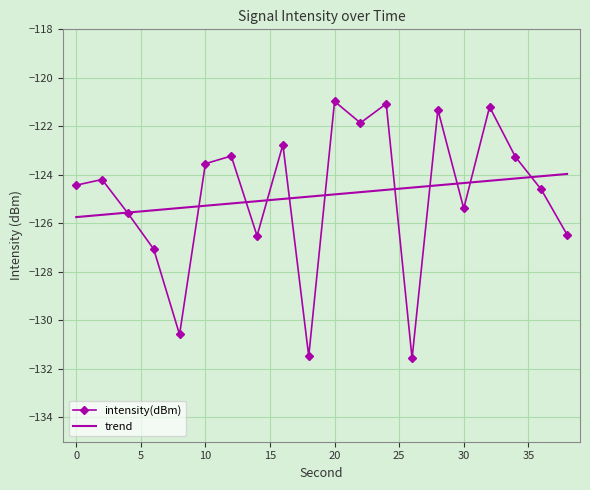

At which category does the data reach its first local peak?

2